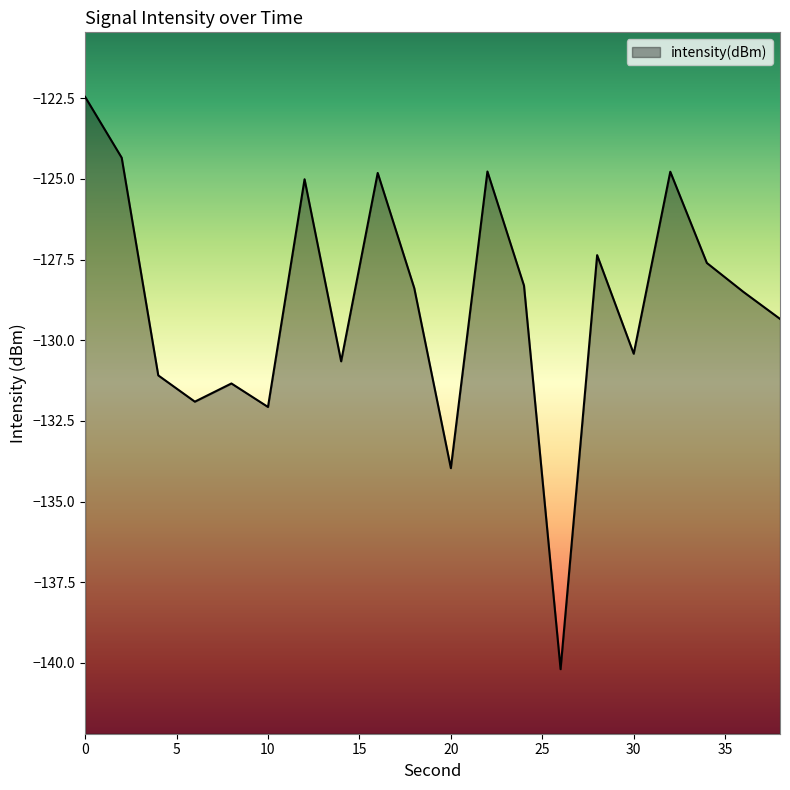

List the labels in order of value, smallest first.

26, 20, 10, 6, 8, 4, 14, 30, 38, 36, 18, 24, 34, 28, 12, 16, 32, 22, 2, 0